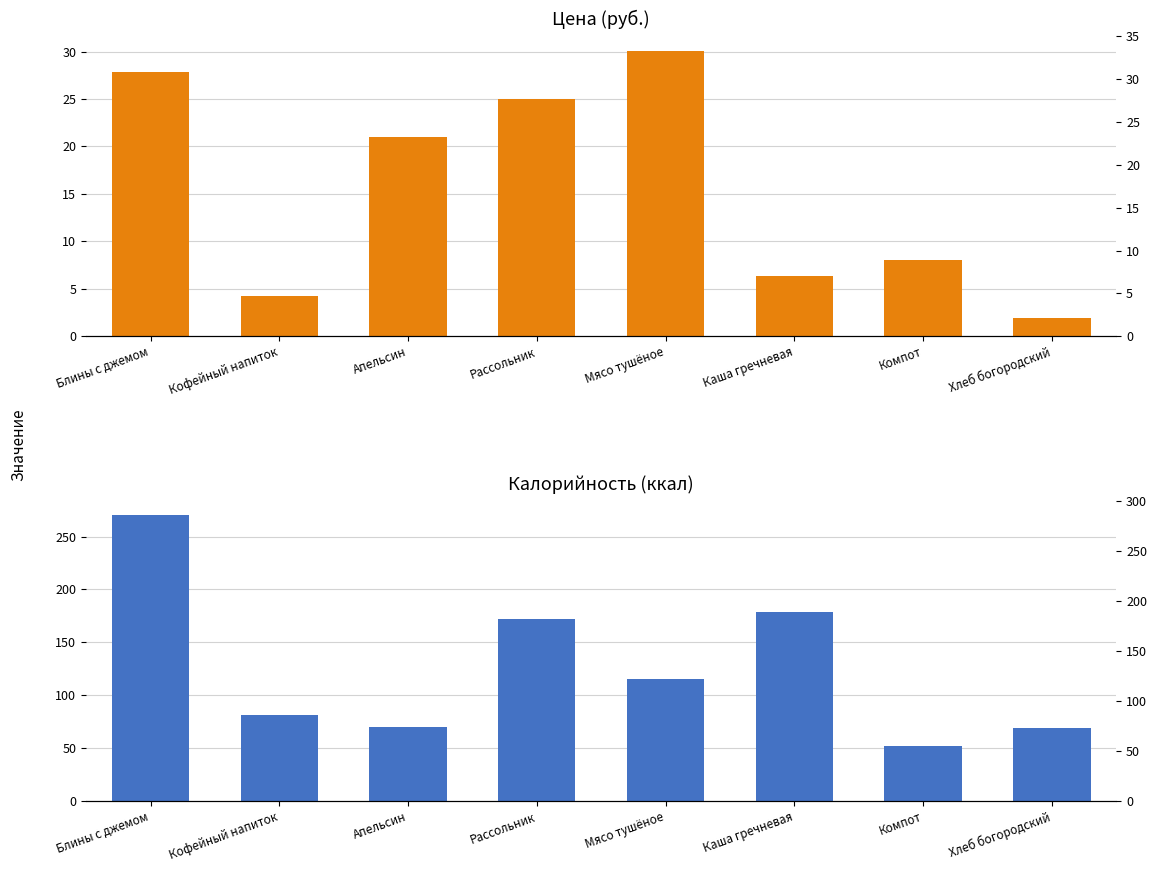

Reading right to left, what are all the values shown in this chart?

Цена: Хлеб богородский=1.9	Компот=8.0	Каша гречневая=6.3	Мясо тушёное=30.1	Рассольник=25.0	Апельсин=21.0	Кофейный напиток=4.2	Блины с джемом=27.9
Калорийность: Хлеб богородский=69.0	Компот=52.0	Каша гречневая=178.3	Мясо тушёное=115.0	Рассольник=172.0	Апельсин=70.0	Кофейный напиток=81.0	Блины с джемом=270.0